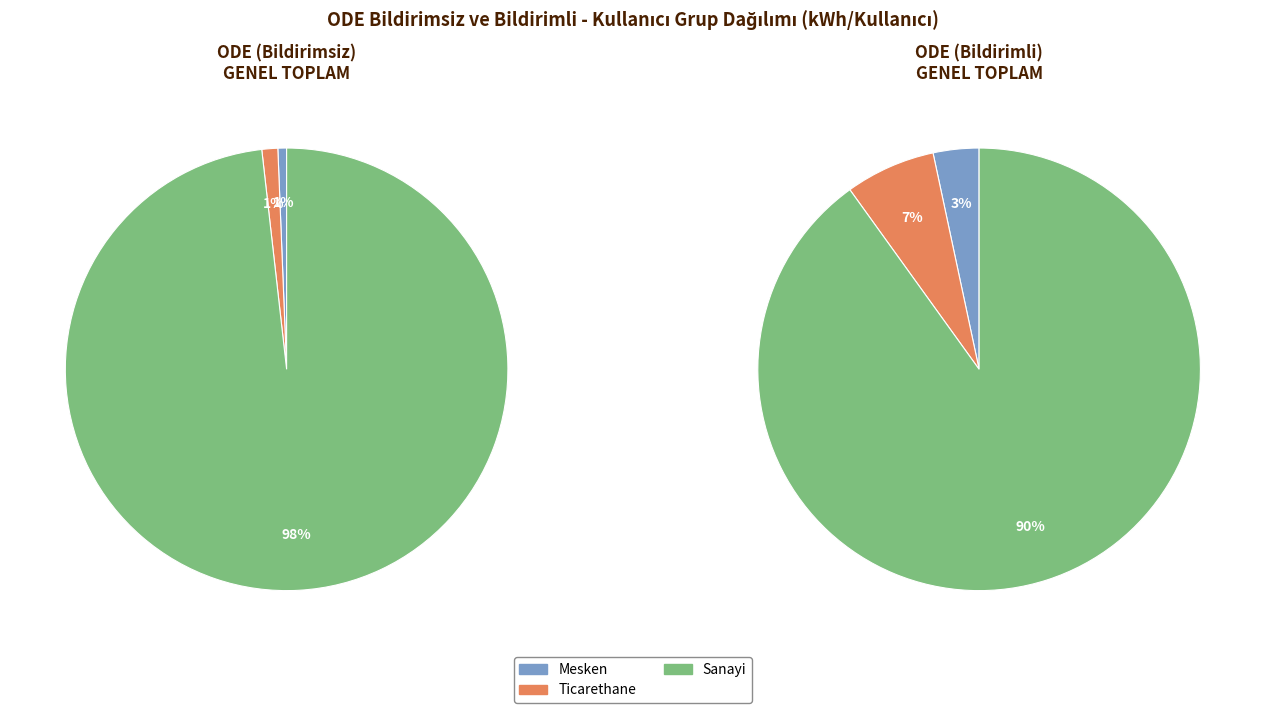

What portion of the pie excludes Tarımsal Sulama (OG)?

100.0%